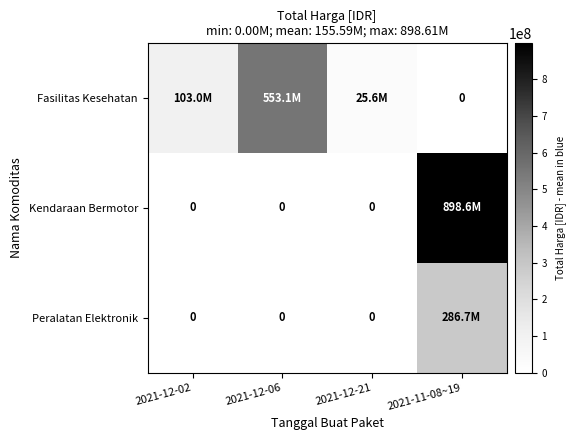

List the series in order of their overall mean, highest first.

Kendaraan Bermotor, Fasilitas Kesehatan, Peralatan Elektronik